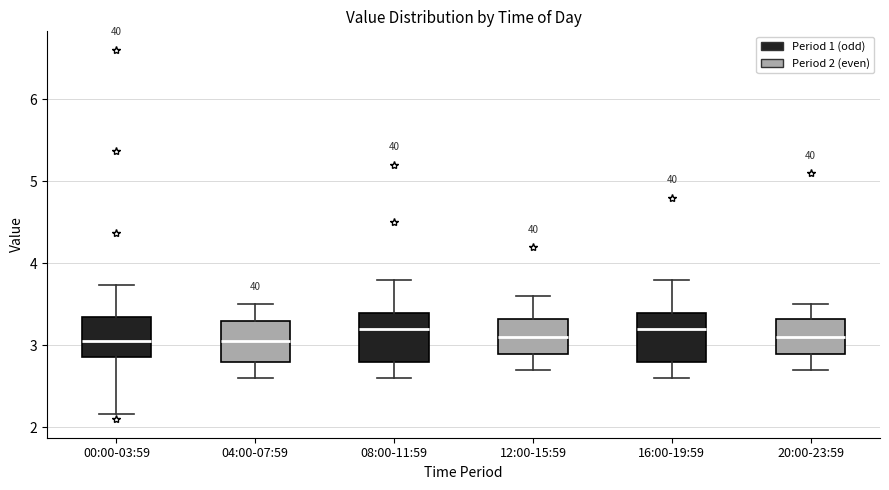

Reading left to right, read every box against the y-axis: the position of its median line, the range the box covers, and the ends of its whiskers. The values are not printed on the chart, so give them approximately, as read against the axis.

00:00-03:59: median 3.1, box 2.9 to 3.3, whiskers 2.2 to 3.7
04:00-07:59: median 3.1, box 2.8 to 3.3, whiskers 2.6 to 3.5
08:00-11:59: median 3.2, box 2.8 to 3.4, whiskers 2.6 to 3.8
12:00-15:59: median 3.1, box 2.9 to 3.3, whiskers 2.7 to 3.6
16:00-19:59: median 3.2, box 2.8 to 3.4, whiskers 2.6 to 3.8
20:00-23:59: median 3.1, box 2.9 to 3.3, whiskers 2.7 to 3.5